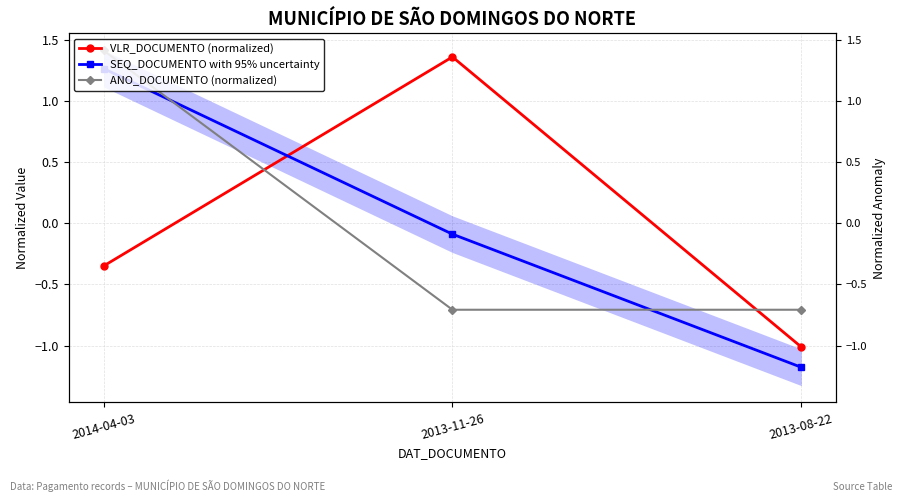

Which series has the largest range (max minus min)?

SEQ_DOCUMENTO with 95% uncertainty